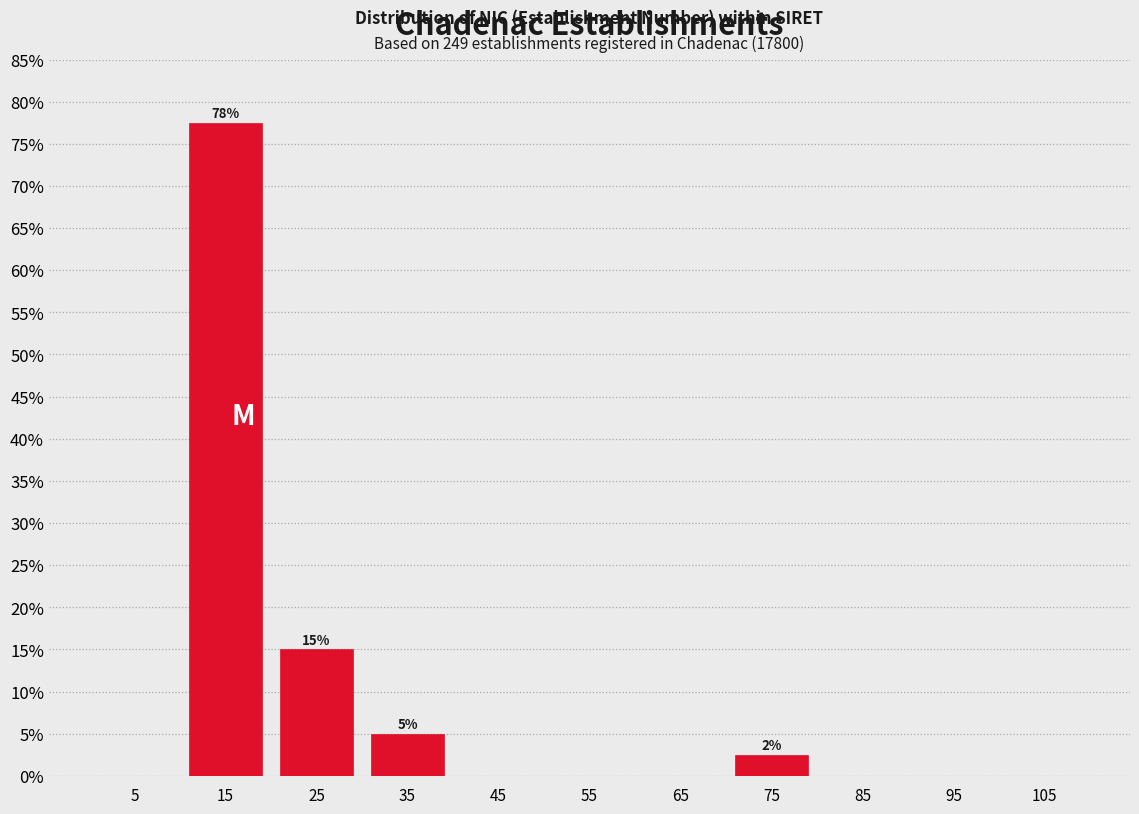

Over which range of the x-axis is the bar tallest?

10 to 20